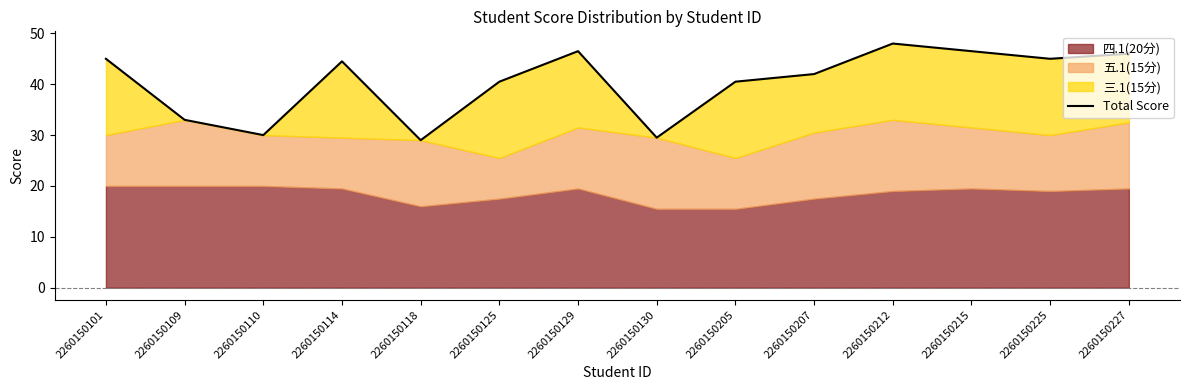

Which category has the lowest value across all series?

2260150118